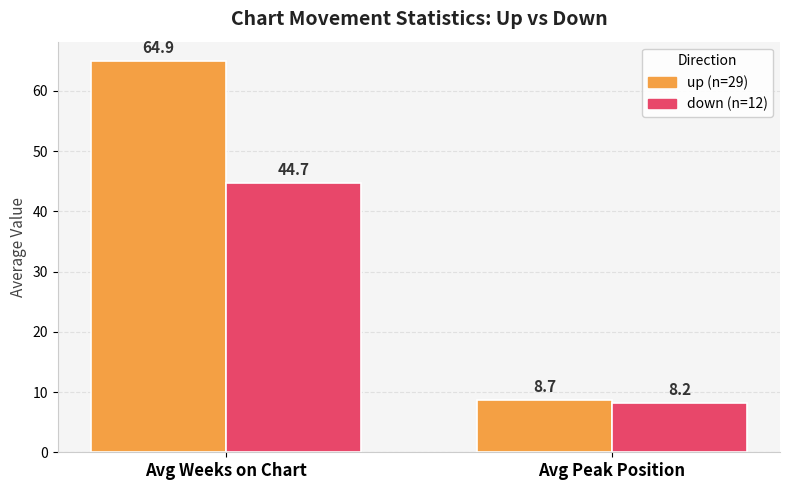

What is the total value across all series at Avg Weeks on Chart?

109.6